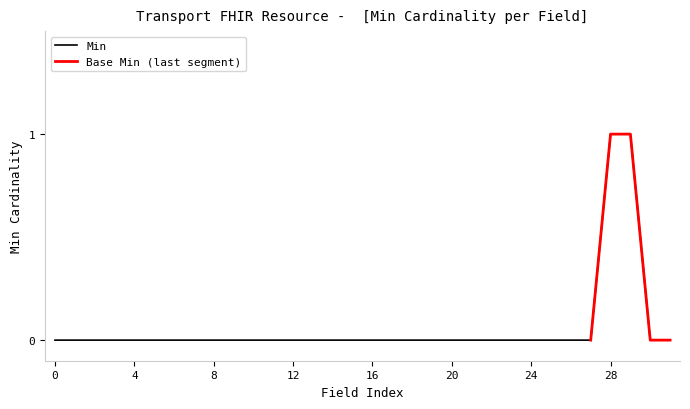

What position from the right is Transport.priorTransport?

1